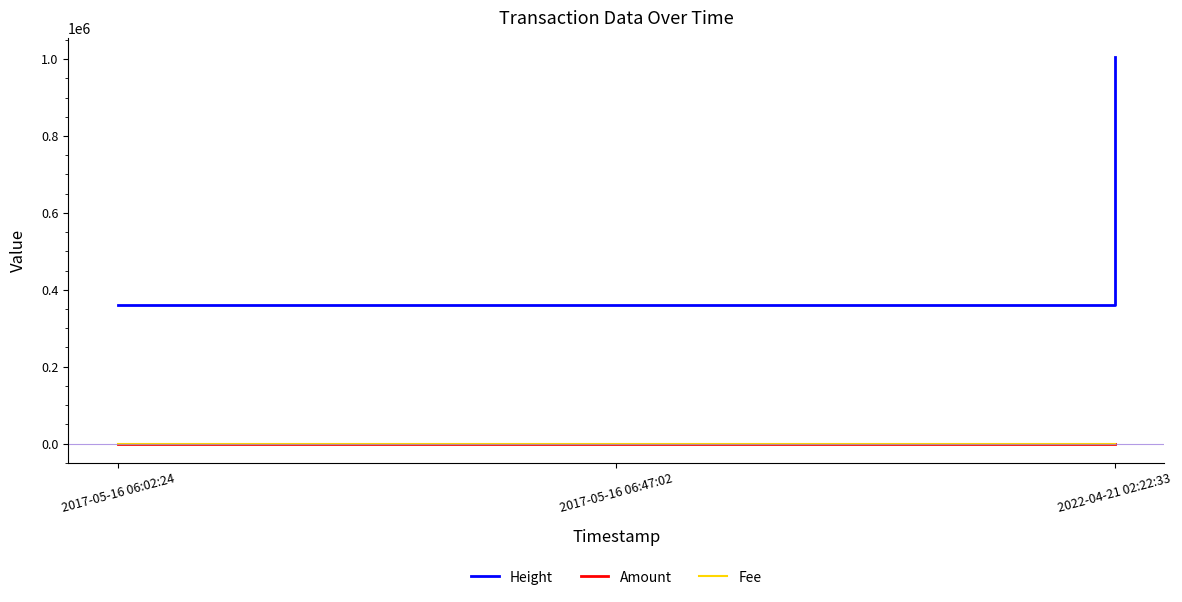

Count the number of data series in this chart.

3